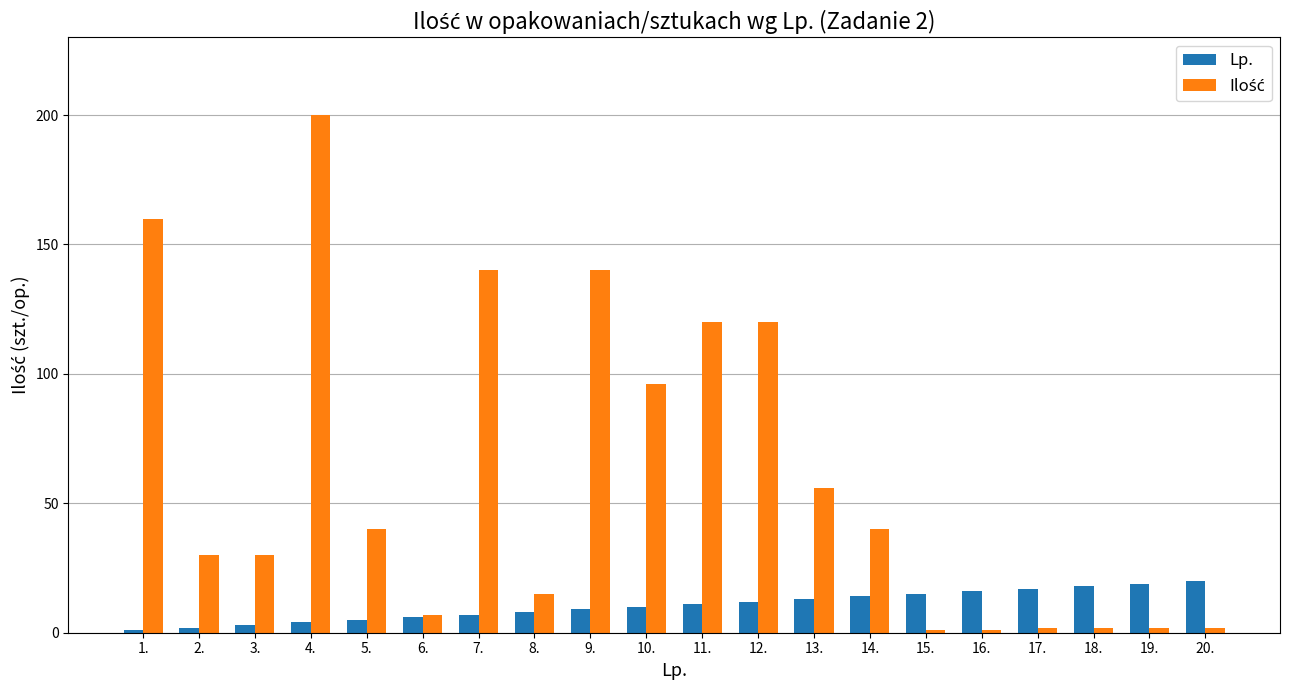

What is the spread (max minus min) of values at 7.?

133